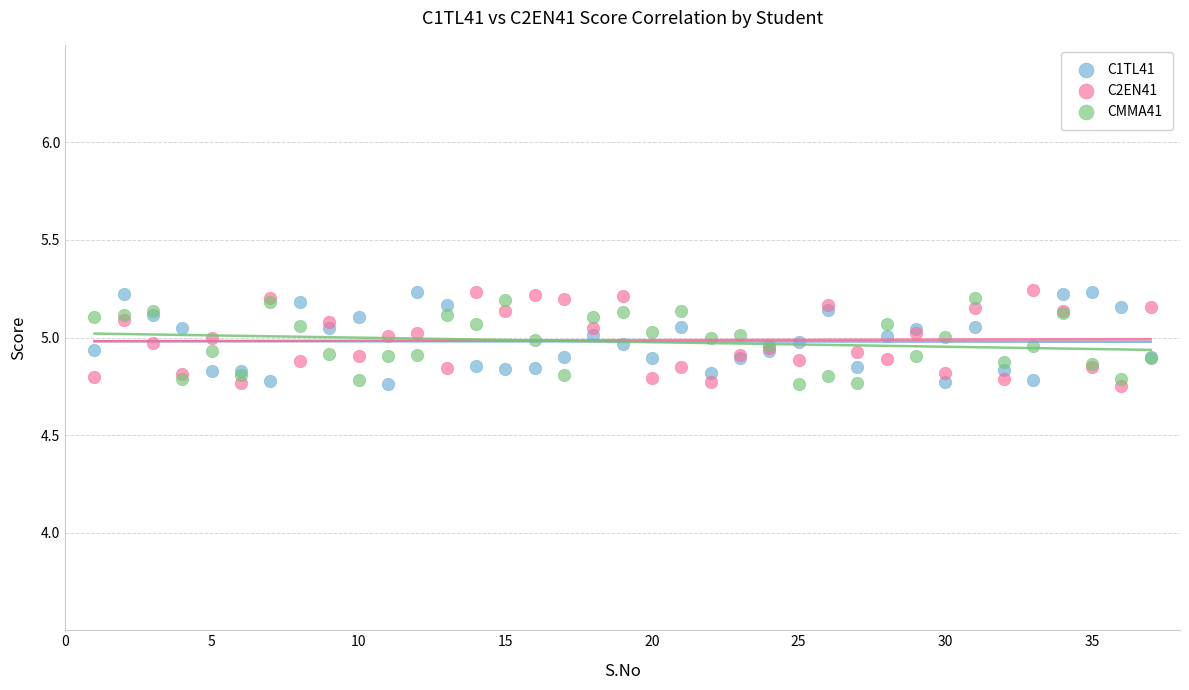

What is the X range (max minus min) for the scatter plot?

36.0